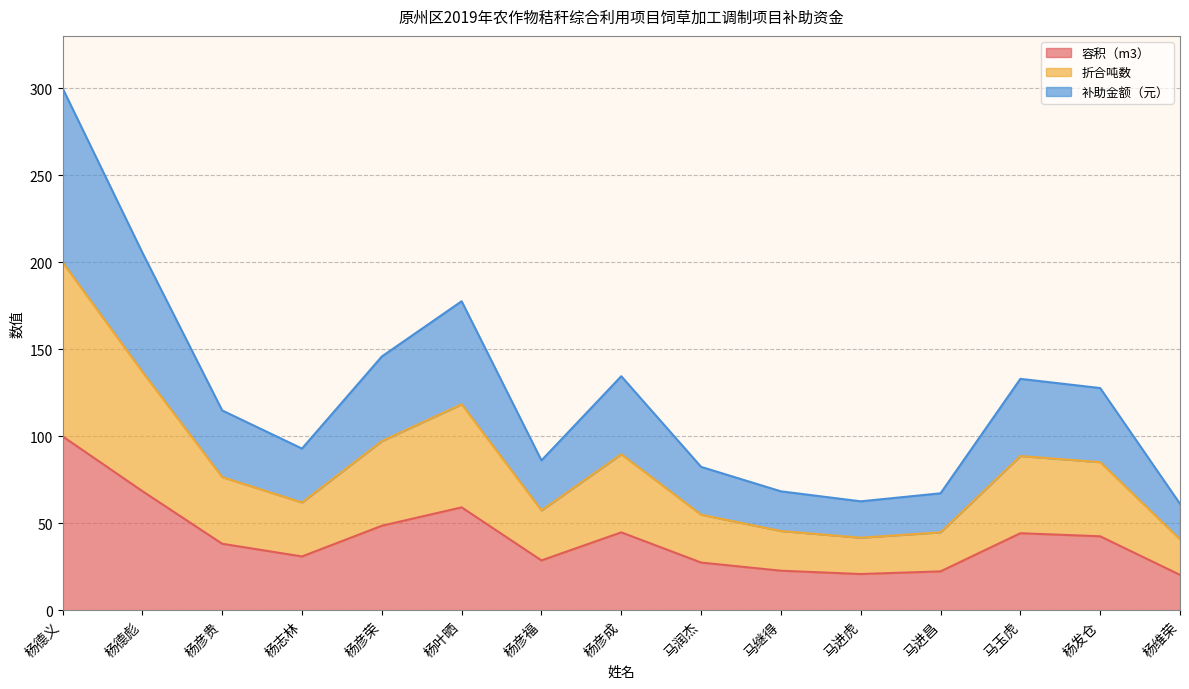

The 容积（m3） series shows 38.3 at 杨彦贵. True or false?

True